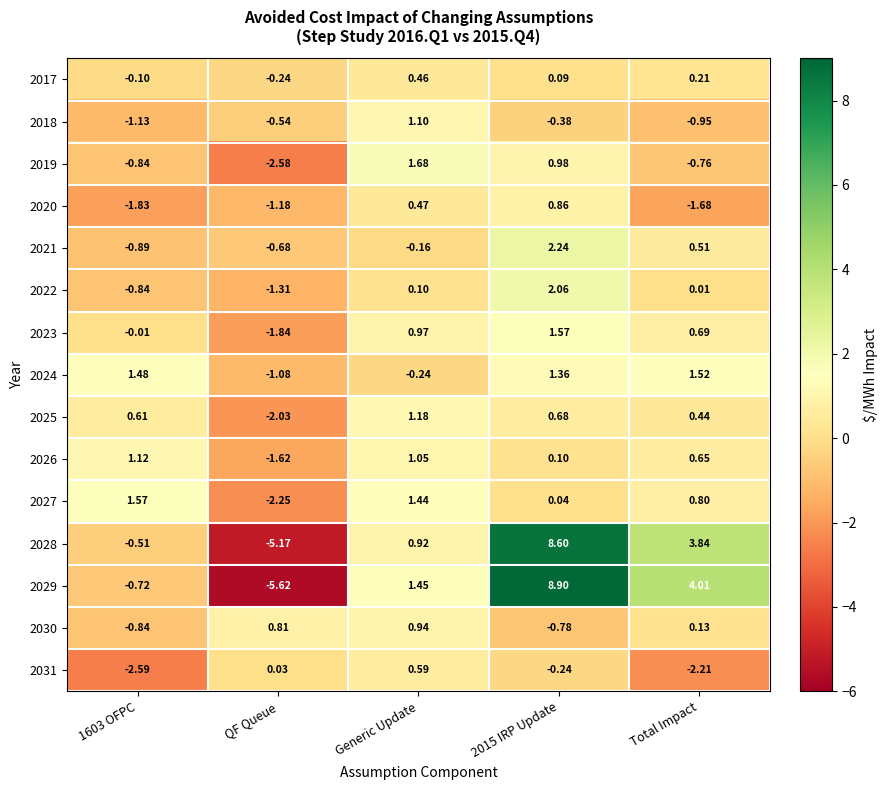

Where is 2022 nearest to the value 0?

Total Impact